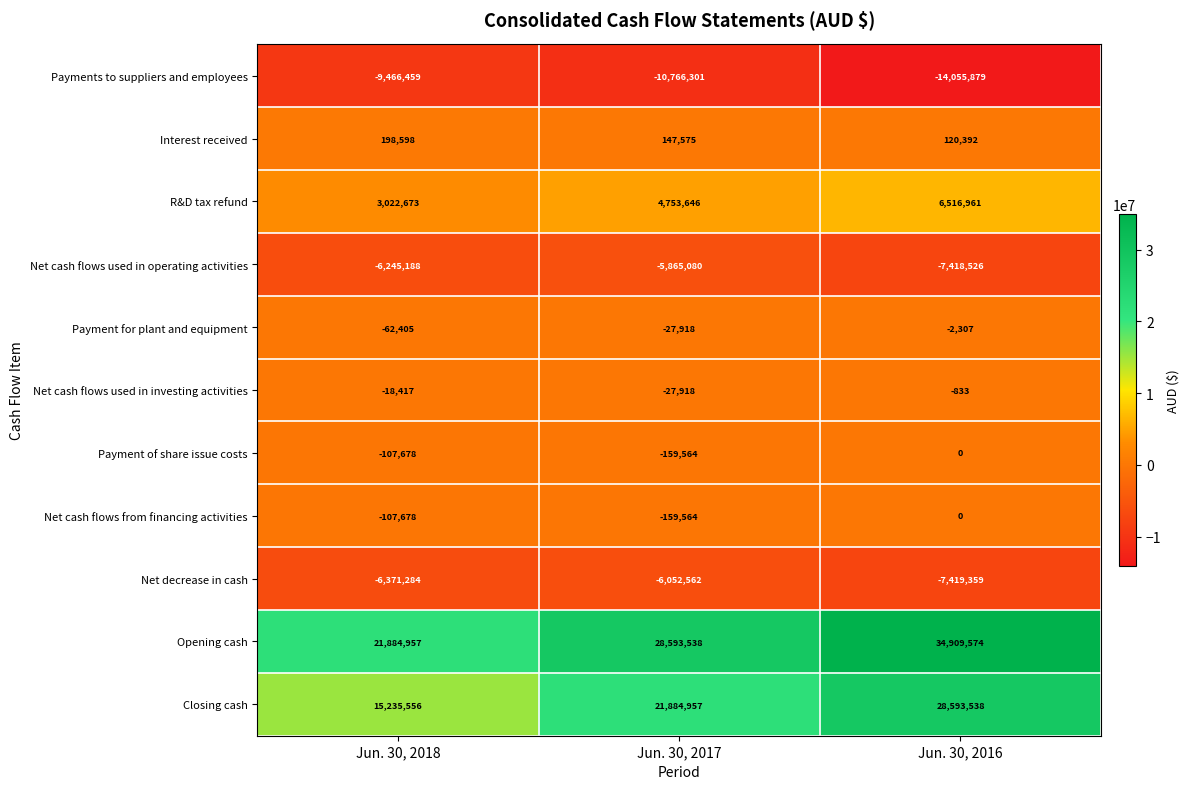

At which label does Payment for plant and equipment first exceed -27918?

Jun. 30, 2016